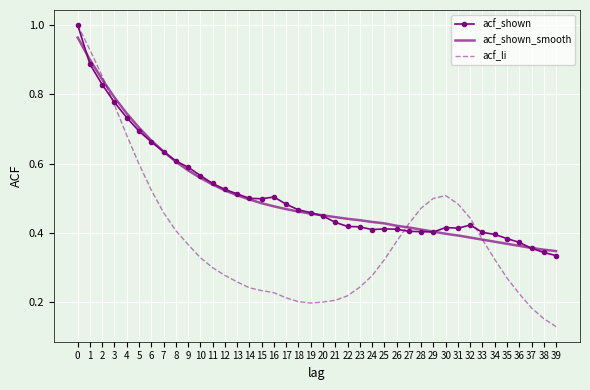

Which series has the widest spread of values?

acf_li